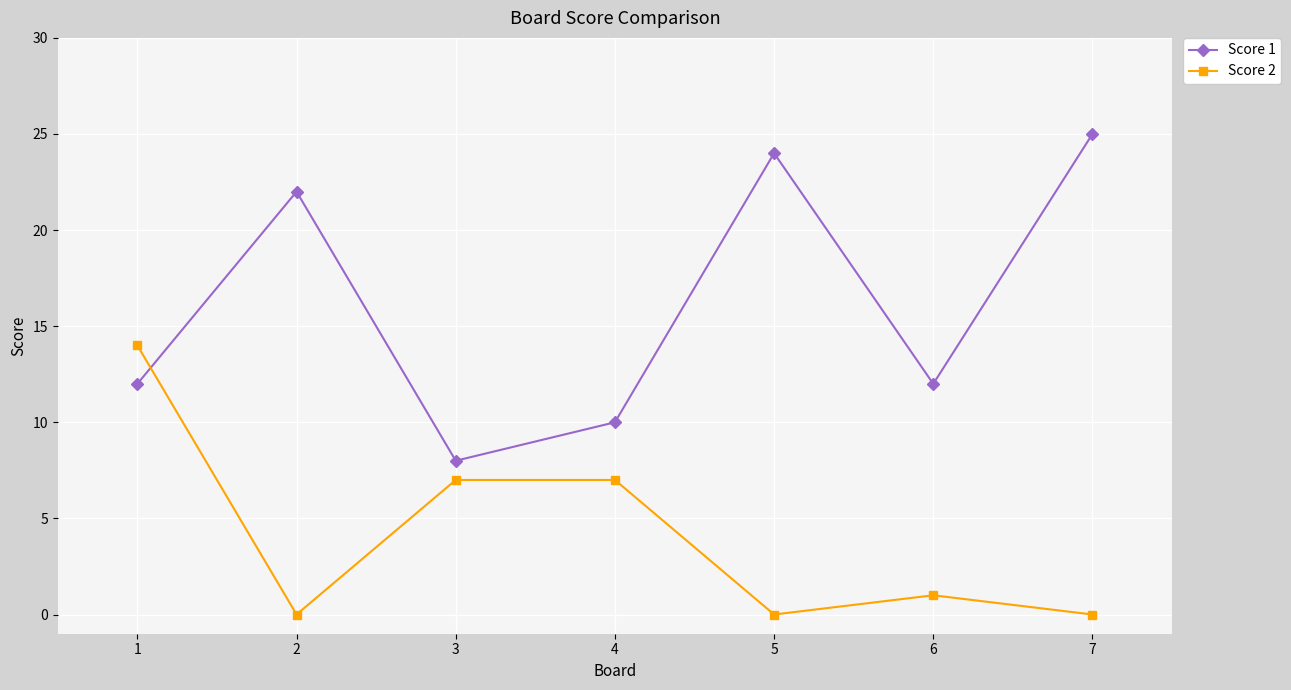

How many interior local peaks does the Score 1 series have?

2